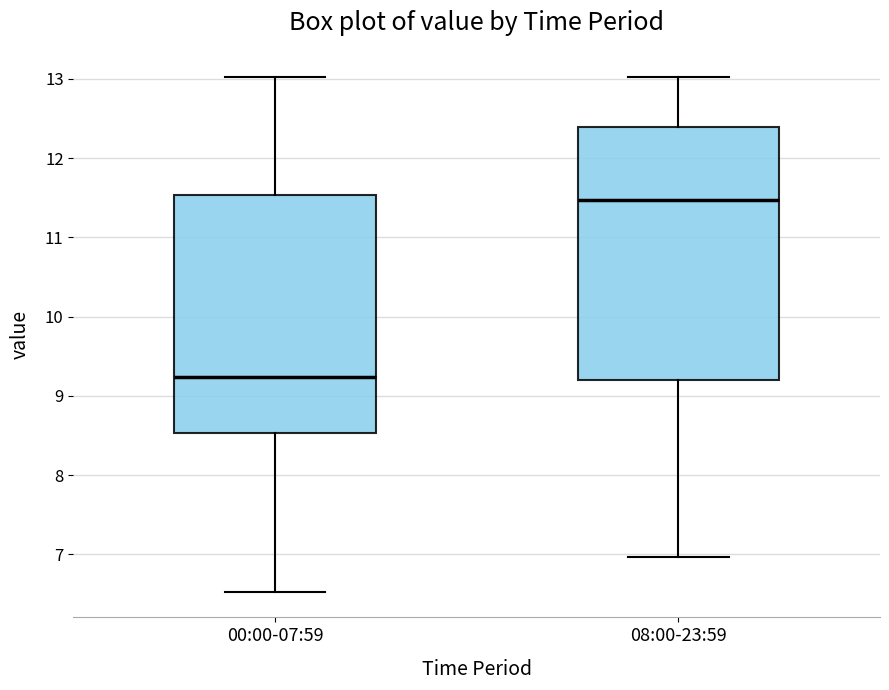

Where does the median line of the box for 08:00-23:59 sit on the y-axis? The values are not printed on the chart, so give them approximately, as read against the axis.

11.5